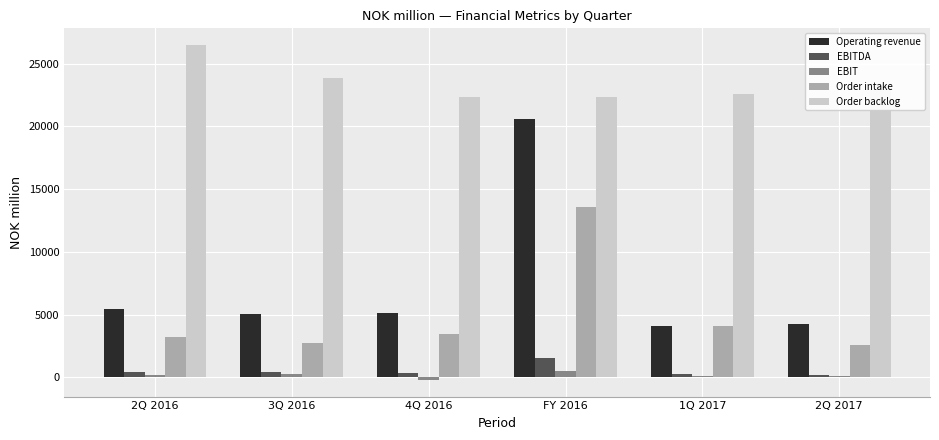

Which series has the widest spread of values?

Operating revenue